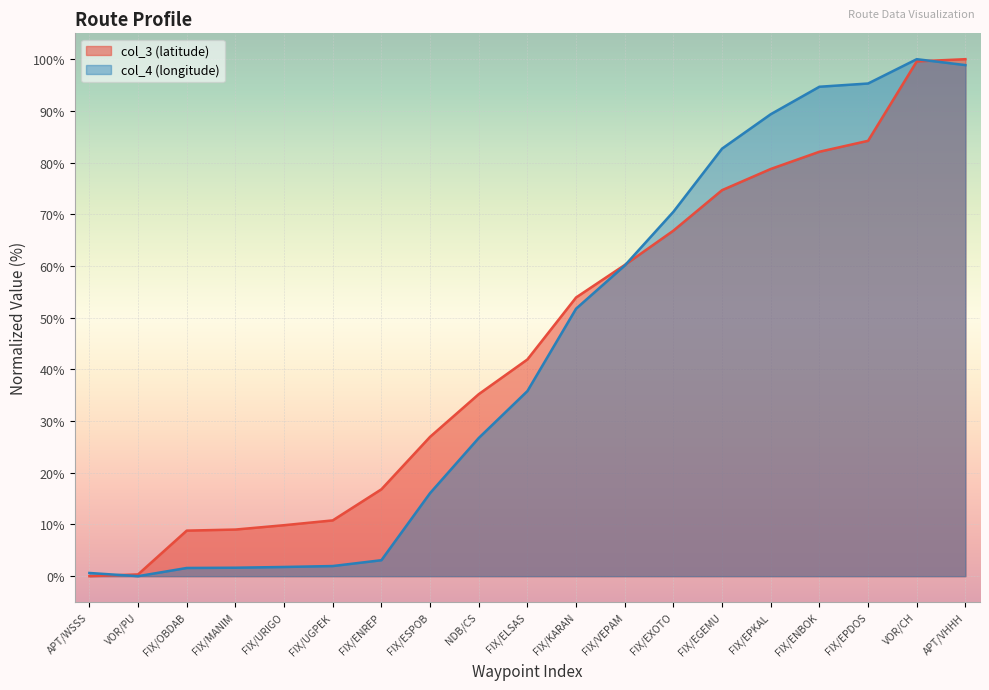

The col_4 series shows 94.7 at FIX/ENBOK. True or false?

True